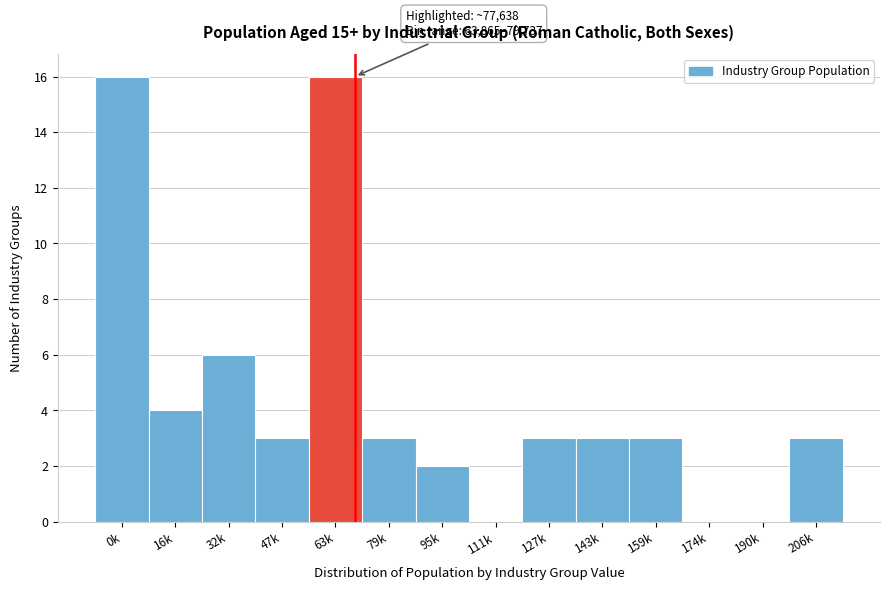

Reading left to right, extract all data points from this chart.

0k=16	16k=4	32k=6	47k=3	63k=16	79k=3	95k=2	111k=0	127k=3	143k=3	159k=3	174k=0	190k=0	206k=3